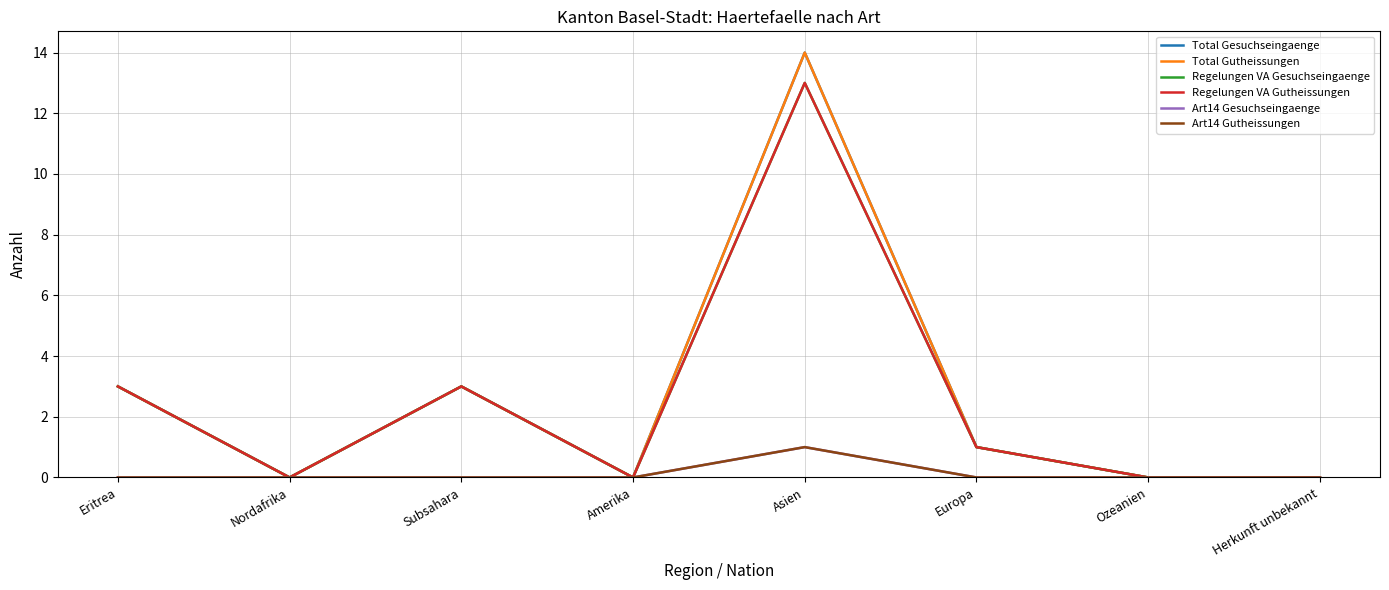

Does the chart display data point markers on the line(s)?

No